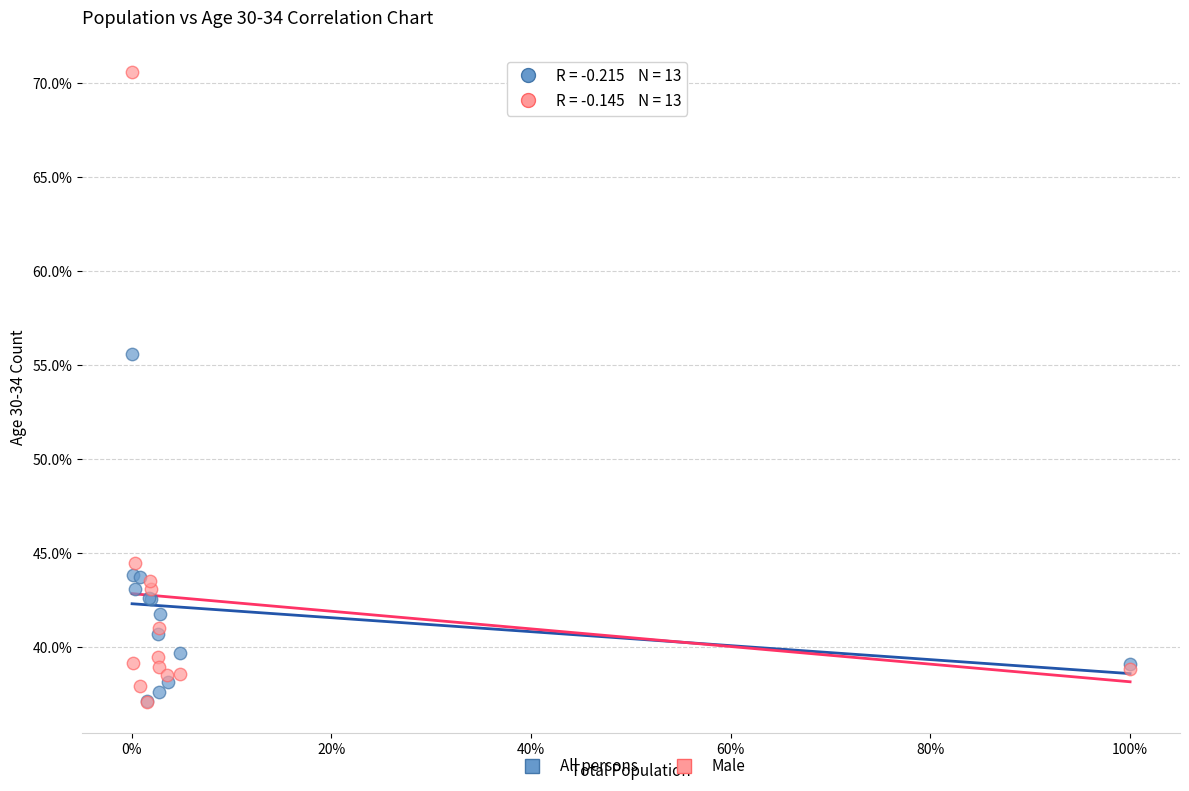

Which series has the widest spread of Y values?

Male